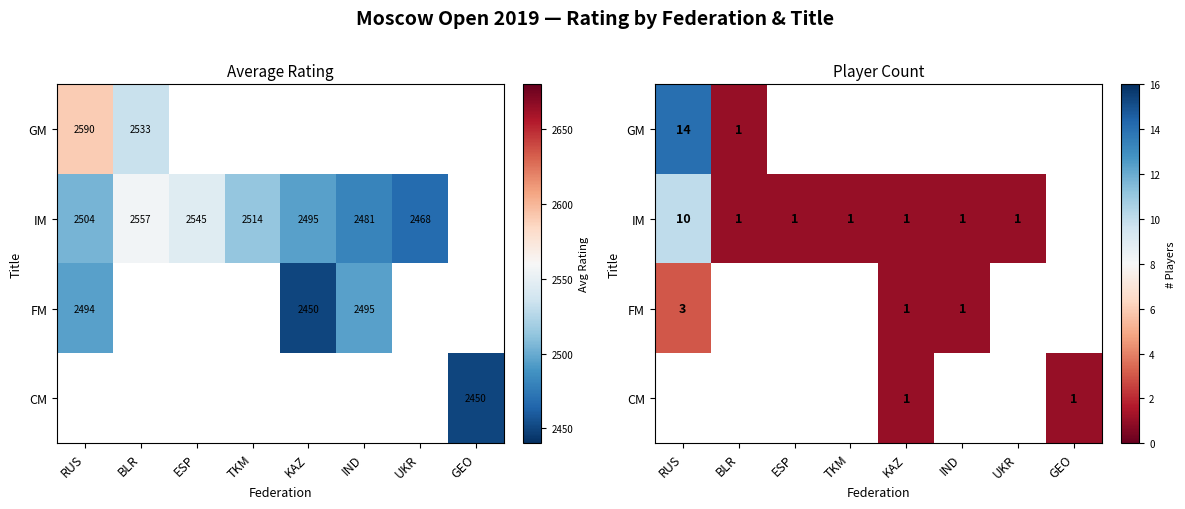

True or false: FM has a value of 1.6 at IND.

False